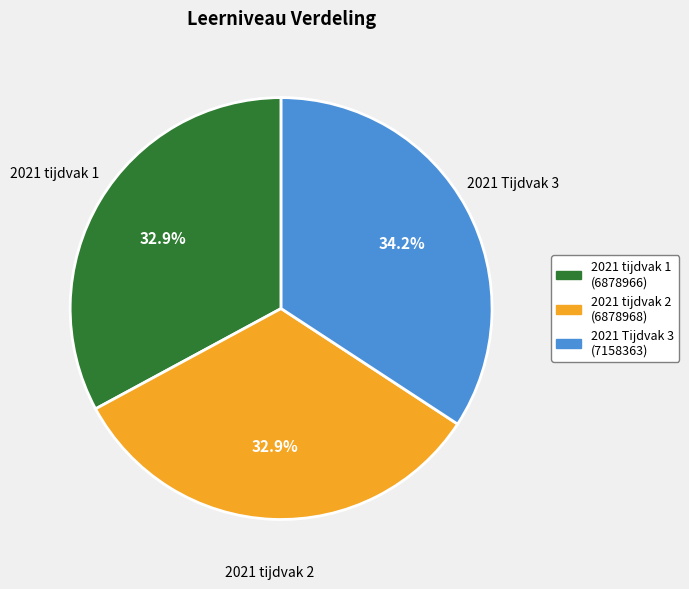

What portion of the pie excludes 2021 Tijdvak 3?

65.8%